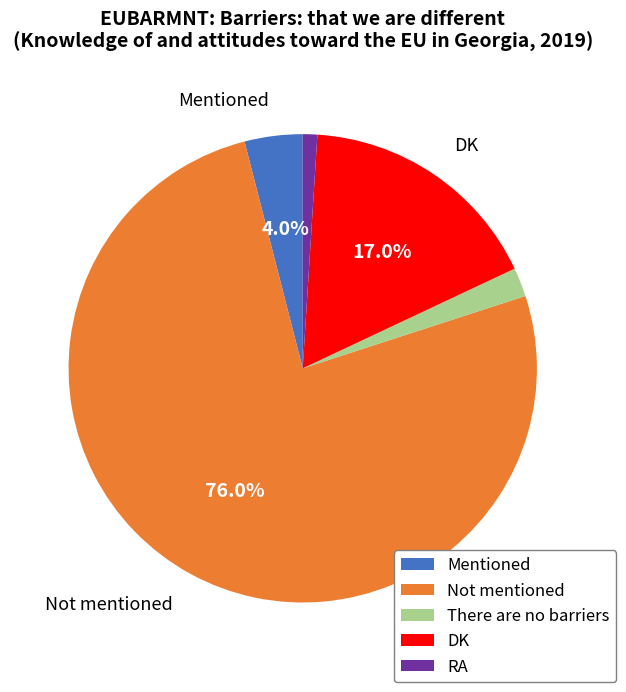

Do There are no barriers and Not mentioned together represent more than half of the pie?

Yes